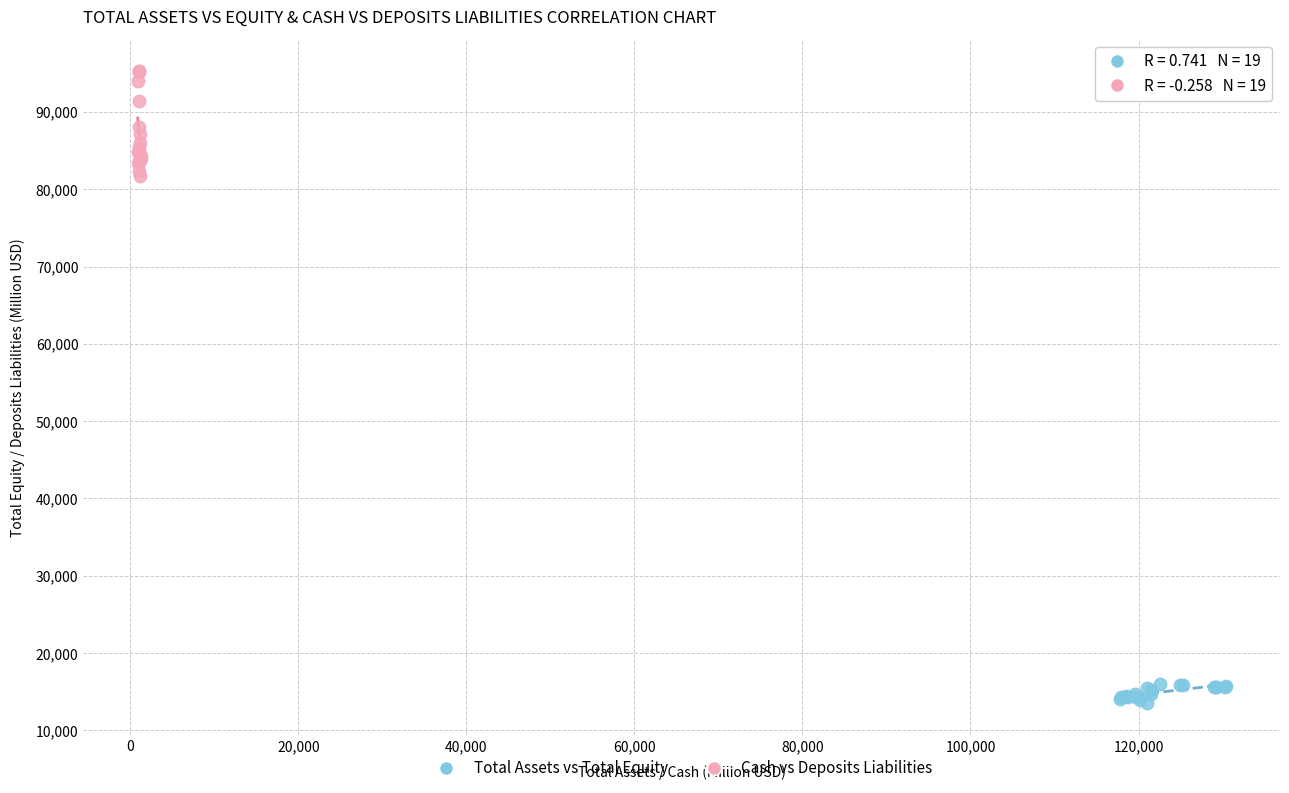

Which series contains the lowest Y value?

Total Assets vs Total Equity